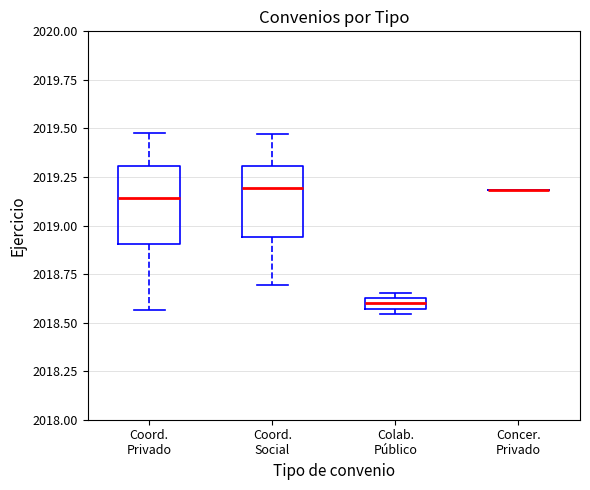

Where is the upper edge of the box for Coord. Privado on the y-axis? The values are not printed on the chart, so give them approximately, as read against the axis.

2019.30